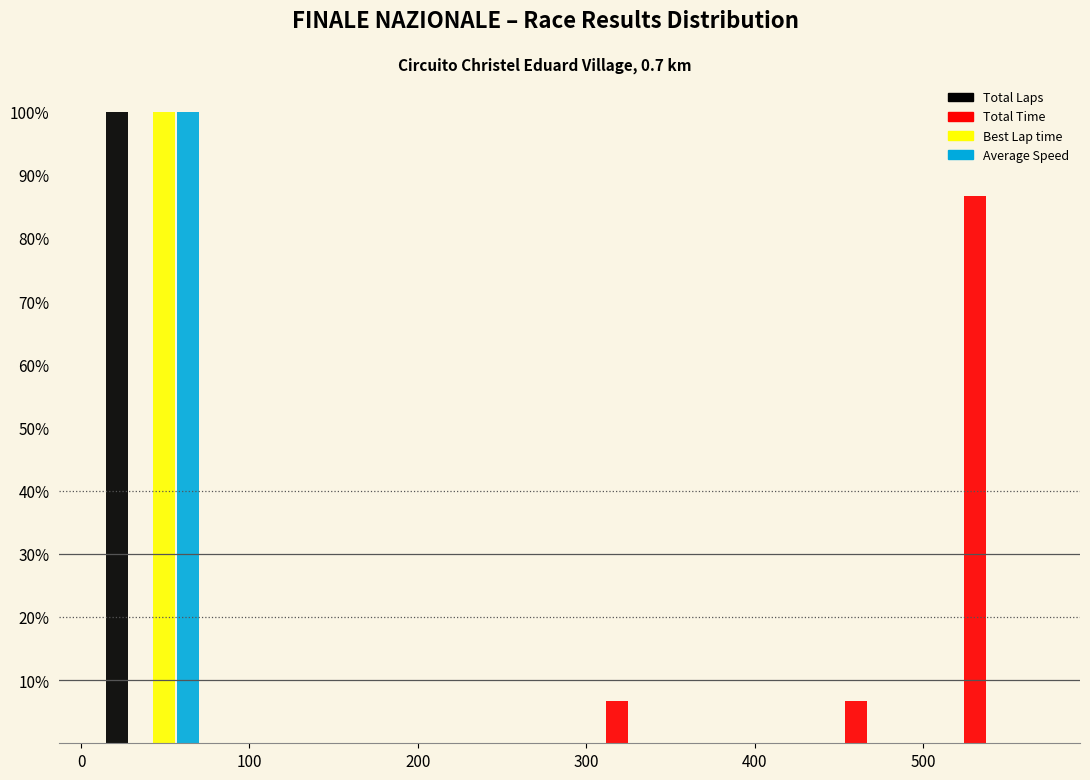

Reading left to right, transcribe this chart: for each range on the x-axis, give the height of each series' bar. Neither the bar edges nor the heights are printed on the chart, so give them approximately, as read against the axes.

10 to 80: Total Laps=100	Total Time=0	Best Lap time=100	Average Speed=100
80 to 150: Total Laps=0	Total Time=0	Best Lap time=0	Average Speed=0
150 to 220: Total Laps=0	Total Time=0	Best Lap time=0	Average Speed=0
220 to 290: Total Laps=0	Total Time=0	Best Lap time=0	Average Speed=0
290 to 360: Total Laps=0	Total Time=7	Best Lap time=0	Average Speed=0
360 to 430: Total Laps=0	Total Time=0	Best Lap time=0	Average Speed=0
430 to 500: Total Laps=0	Total Time=7	Best Lap time=0	Average Speed=0
500 to 570: Total Laps=0	Total Time=87	Best Lap time=0	Average Speed=0